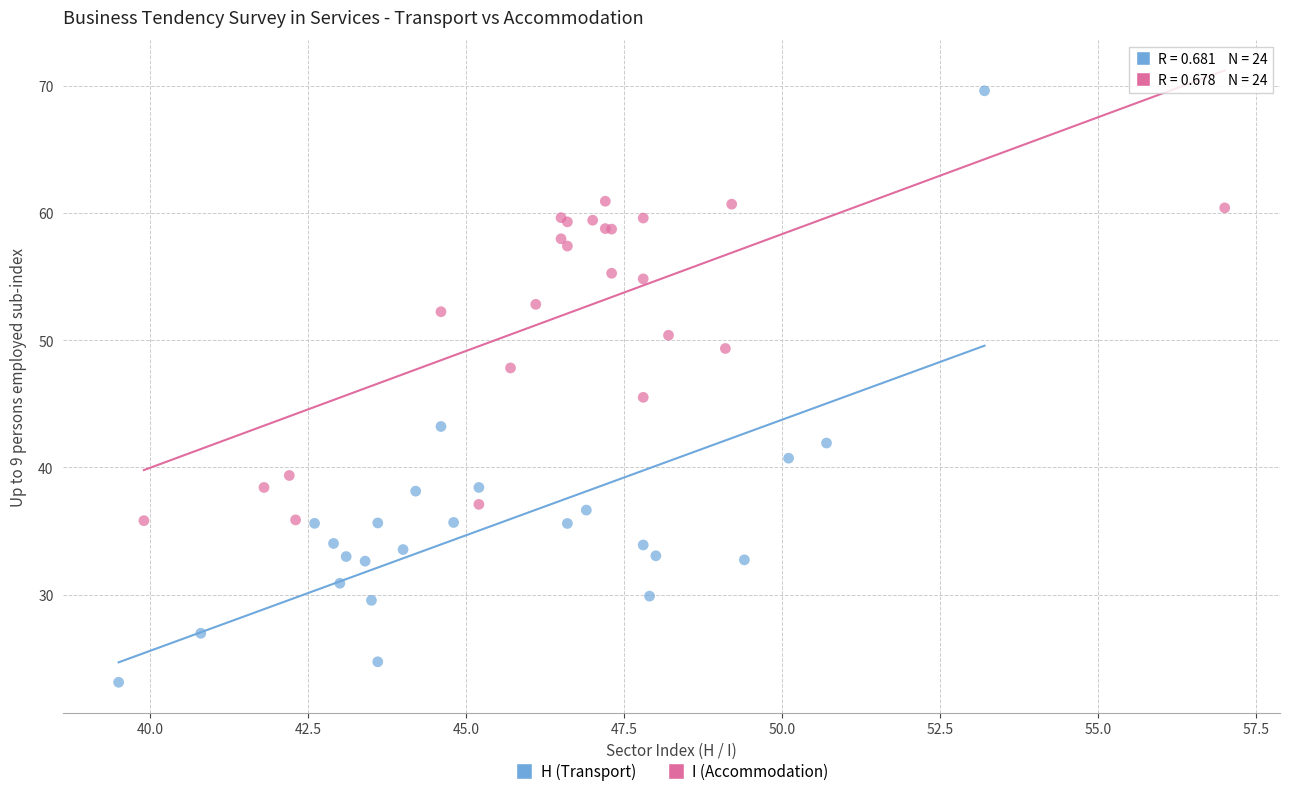

Which series has the widest spread of Y values?

H (Transport)